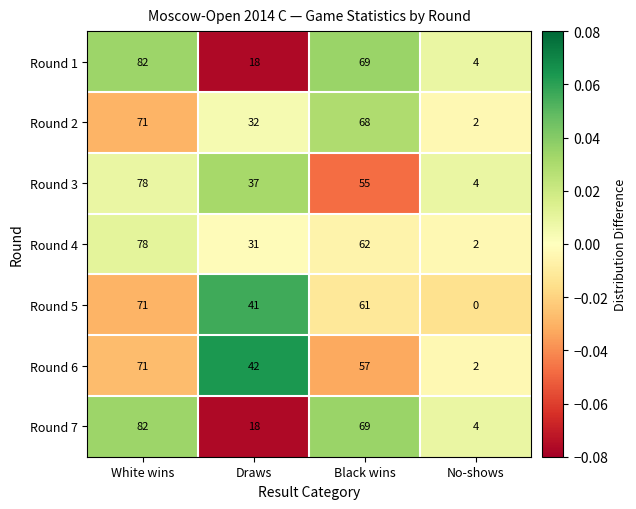

True or false: Round 1 has a value of 6 at No-shows.

False